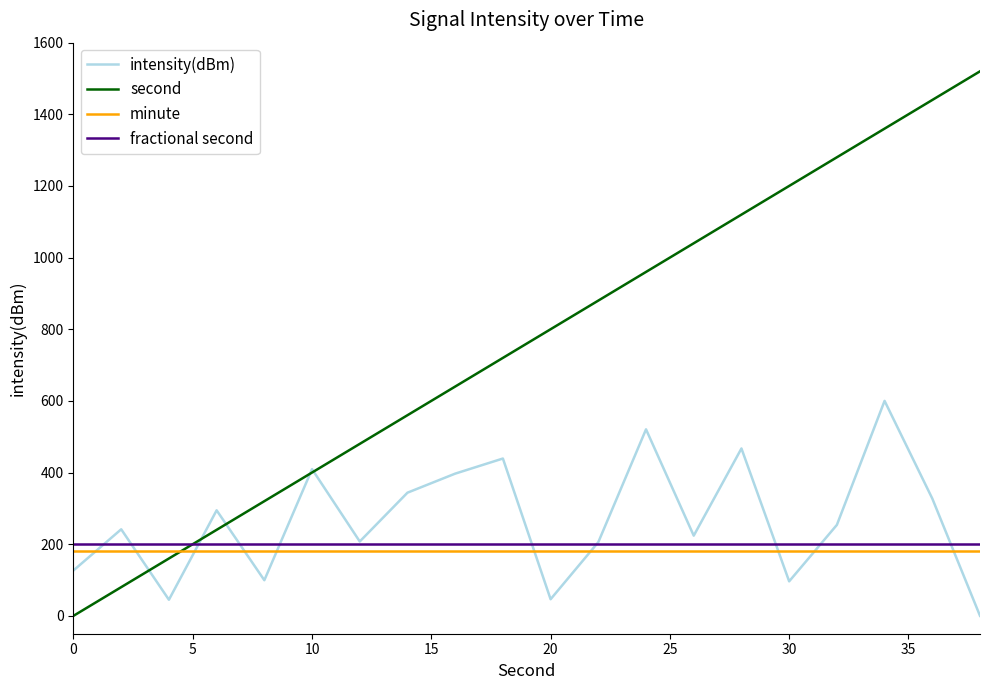

Which series has the largest range (max minus min)?

second